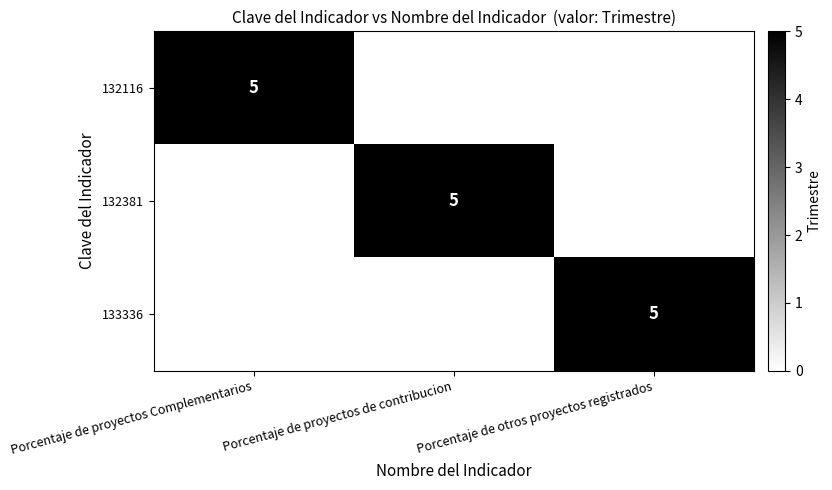

True or false: 132116 has a value of 9 at Porcentaje de proyectos Complementarios.

False